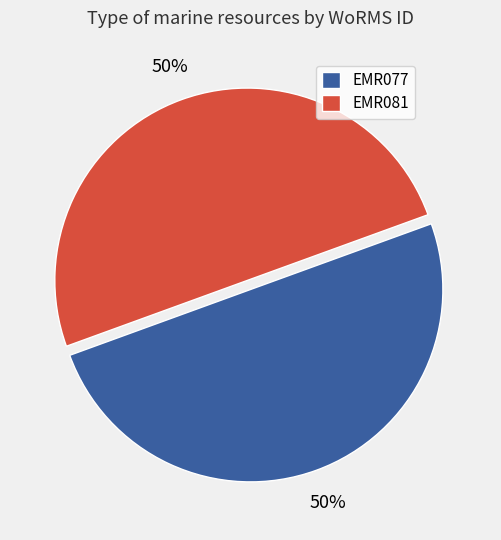

How many segments does this pie chart have?

2